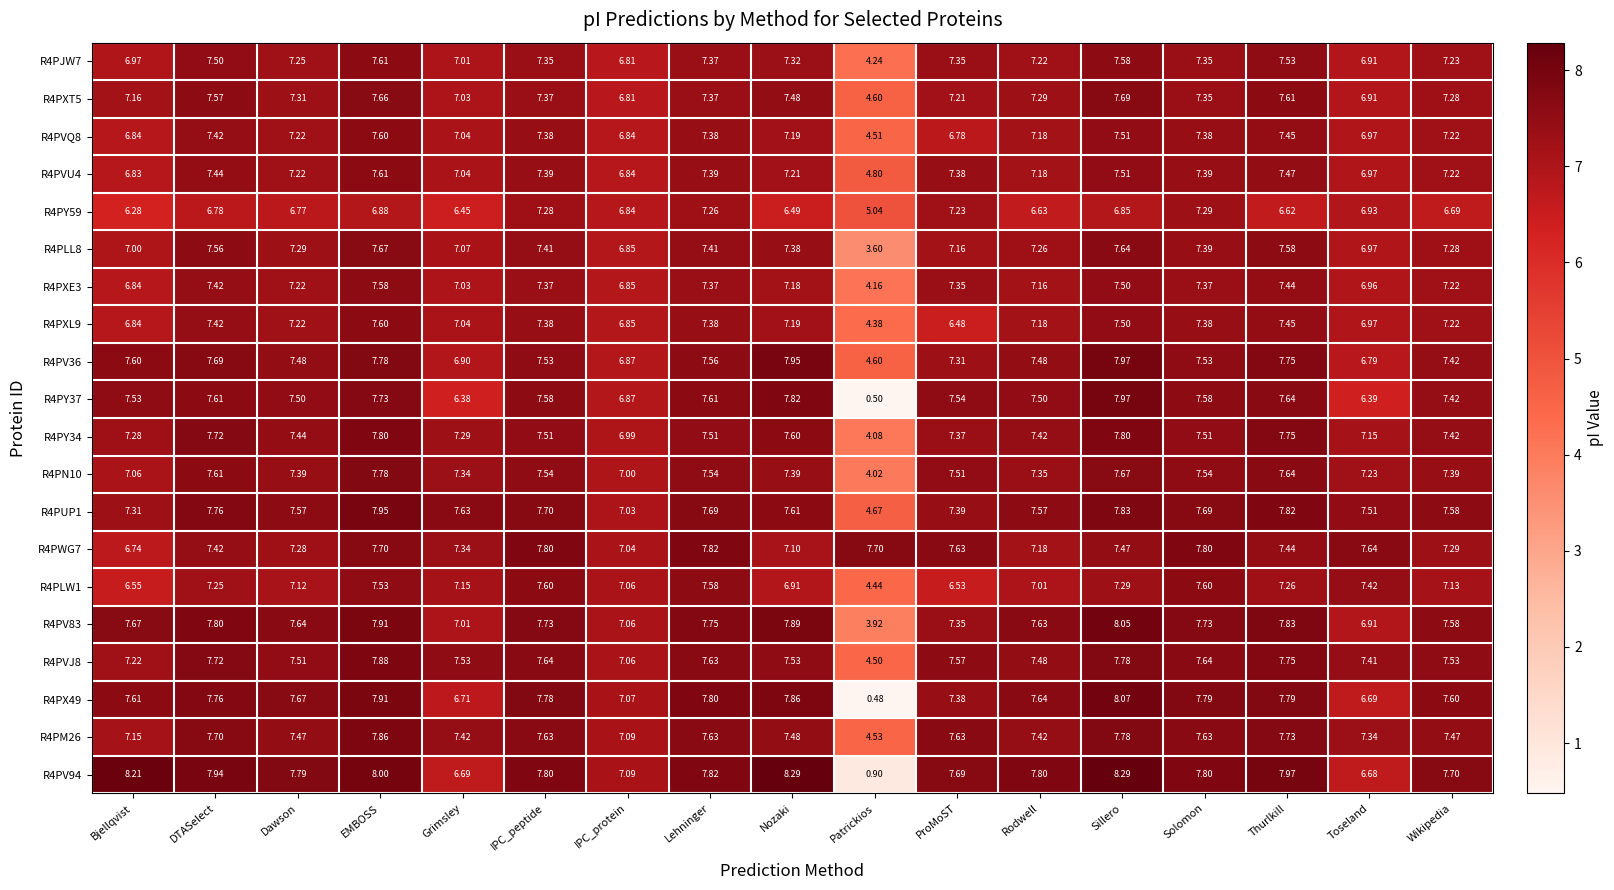

At which label does R4PV83 reach its peak?

Sillero